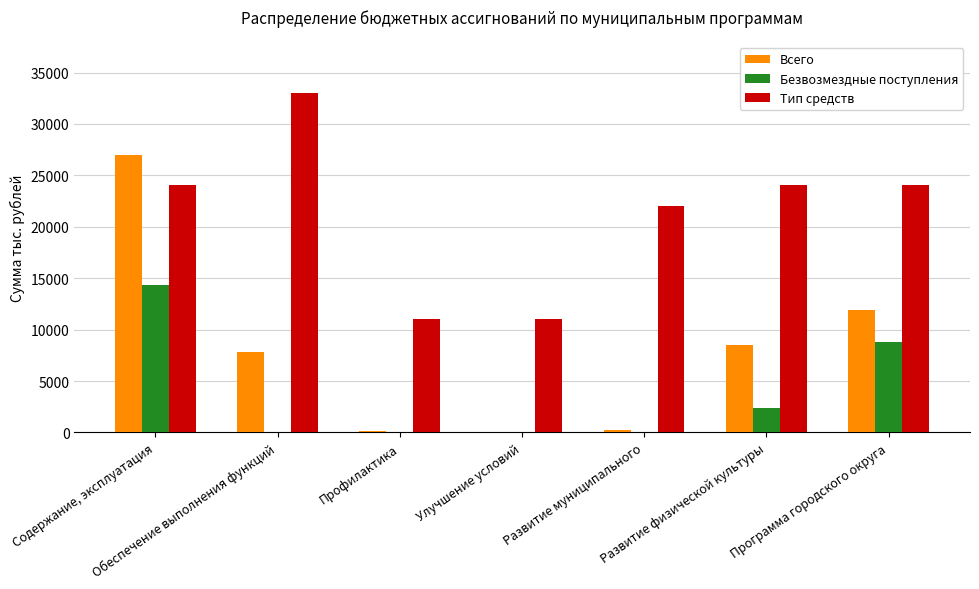

True or false: Тип средств has a value of 22000.0 at Развитие муниципального.

True